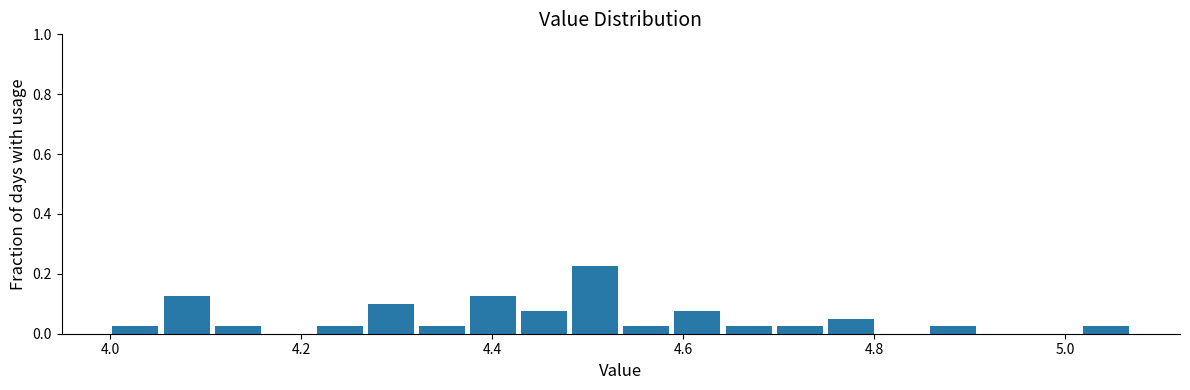

Around what value on the x-axis is the tallest bar? Give the approximate position of its centre, as read against the axis.

4.50